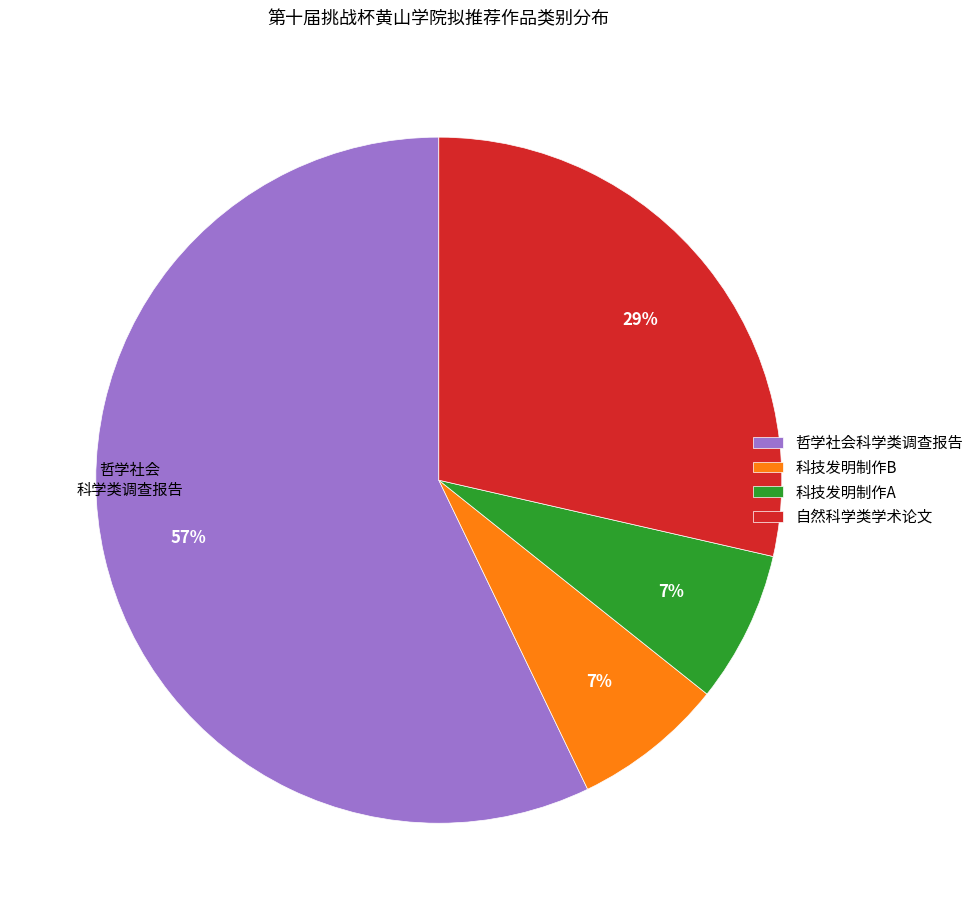

How many segments does this pie chart have?

4